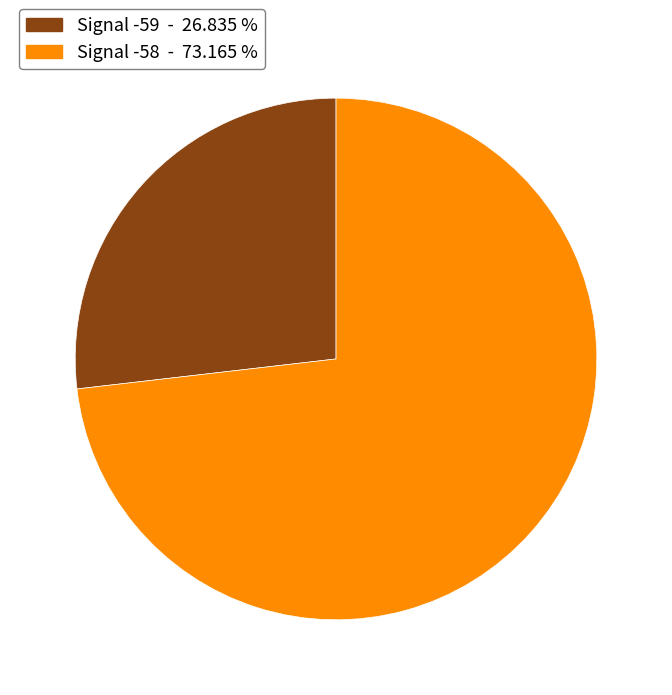

Does any single category account for the majority?

Yes